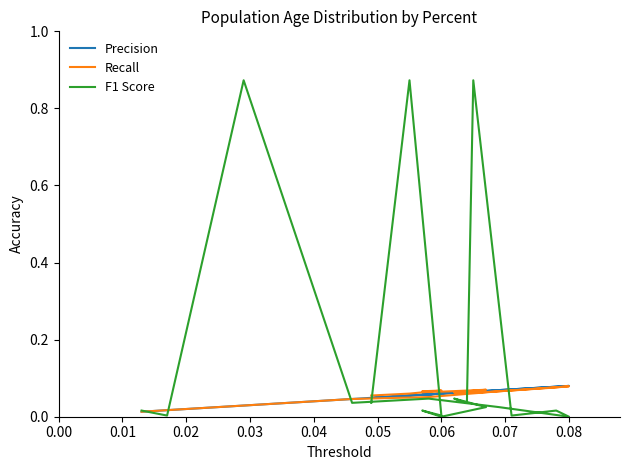

Where do Precision and F1 Score first cross each other?

0.00 and 0.01